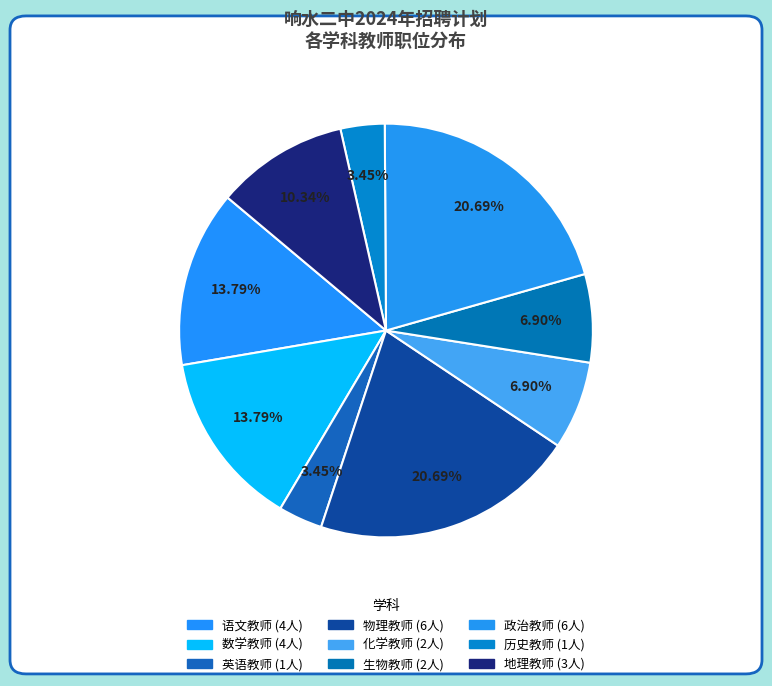

Is the sum of 地理教师 and 语文教师 greater than half?

No